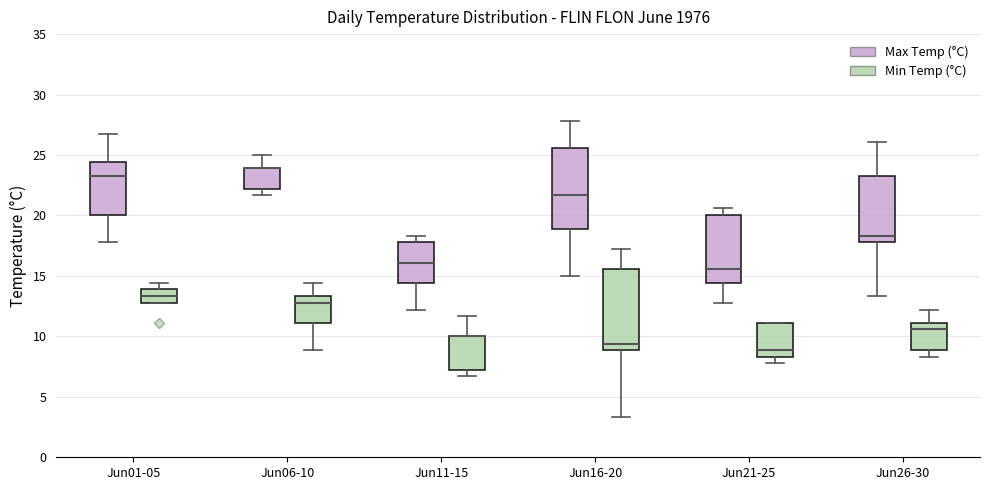

Reading left to right, read every box against the y-axis: the position of its median line, the range the box covers, and the ends of its whiskers. The values are not printed on the chart, so give them approximately, as read against the axis.

Jun01-05 (Max Temp (°C)): median 23.5, box 20.0 to 24.5, whiskers 18.0 to 26.5
Jun01-05 (Min Temp (°C)): median 13.5, box 13.0 to 14.0, whiskers 13.0 to 14.5
Jun06-10 (Max Temp (°C)): median 24.0 (drawn on the box's upper edge), box 22.0 to 24.0, whiskers 21.5 to 25.0
Jun06-10 (Min Temp (°C)): median 13.0, box 11.0 to 13.5, whiskers 9.0 to 14.5
Jun11-15 (Max Temp (°C)): median 16.0, box 14.5 to 18.0, whiskers 12.0 to 18.5
Jun11-15 (Min Temp (°C)): median 10.0 (drawn on the box's upper edge), box 7.0 to 10.0, whiskers 6.5 to 11.5
Jun16-20 (Max Temp (°C)): median 21.5, box 19.0 to 25.5, whiskers 15.0 to 28.0
Jun16-20 (Min Temp (°C)): median 9.5, box 9.0 to 15.5, whiskers 3.5 to 17.0
Jun21-25 (Max Temp (°C)): median 15.5, box 14.5 to 20.0, whiskers 13.0 to 20.5
Jun21-25 (Min Temp (°C)): median 9.0, box 8.5 to 11.0, whiskers 8.0 to 11.0
Jun26-30 (Max Temp (°C)): median 18.5, box 18.0 to 23.5, whiskers 13.5 to 26.0
Jun26-30 (Min Temp (°C)): median 10.5, box 9.0 to 11.0, whiskers 8.5 to 12.0